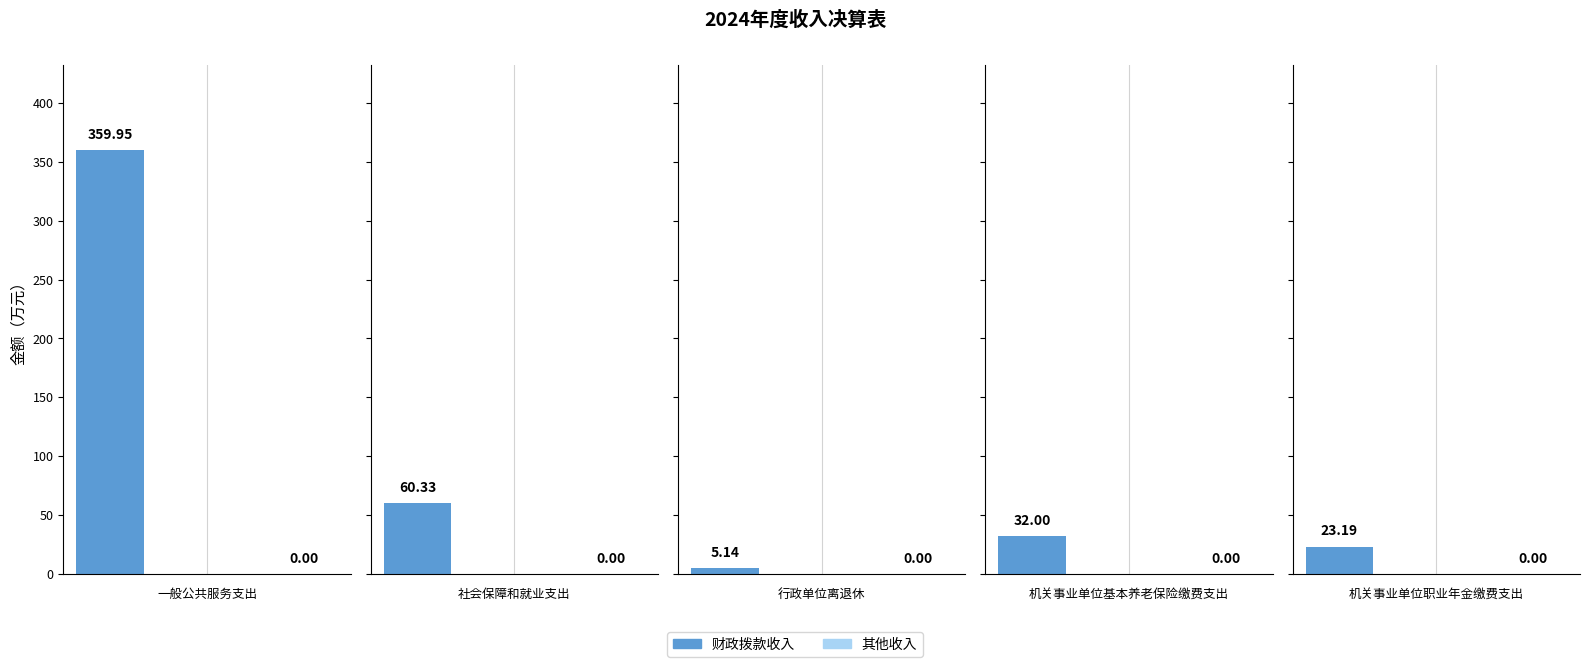

Where does the 财政拨款收入 series first go above 32?

一般公共服务支出